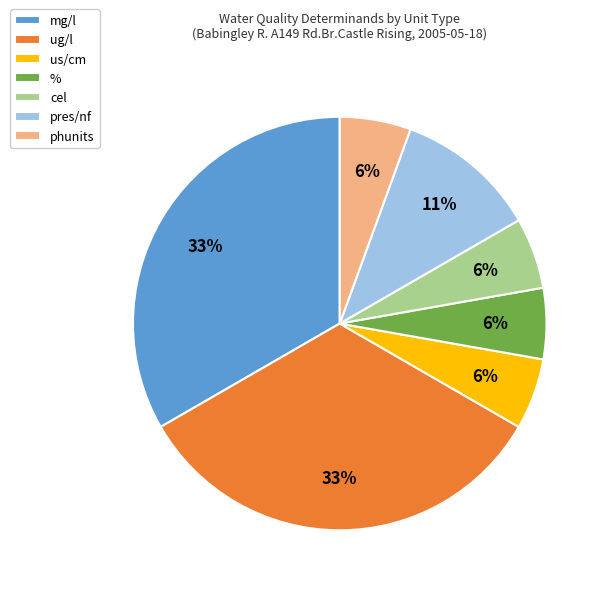

Between pres/nf and %, which is larger?

pres/nf